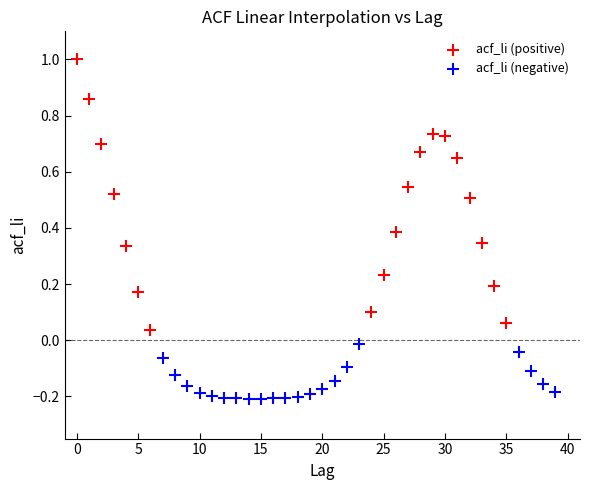

Which series has the widest spread of Y values?

acf_li (positive)